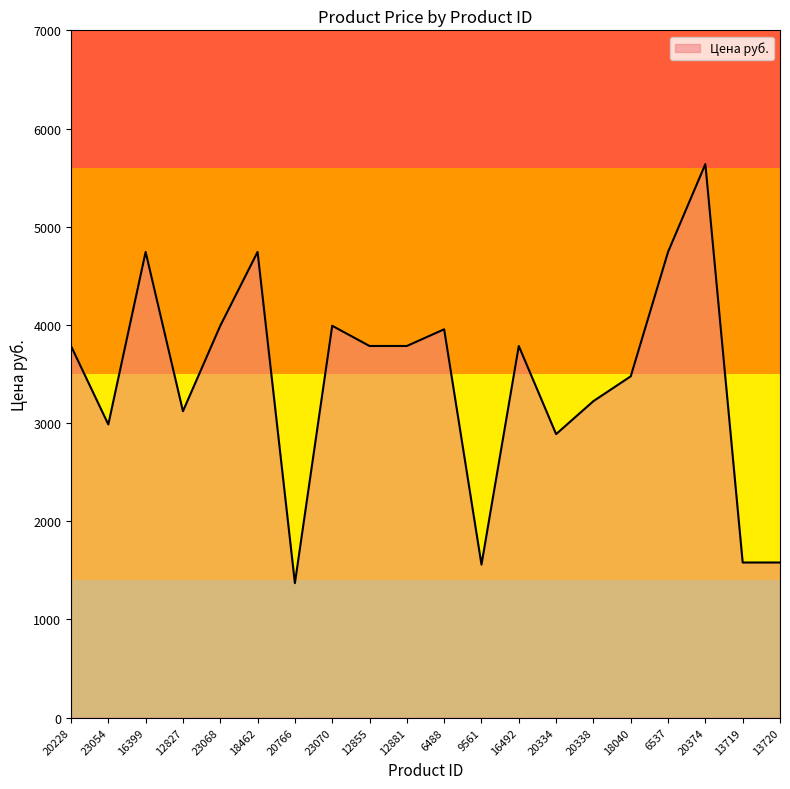

What is the difference between the values at 6537 and 16492?

957.9